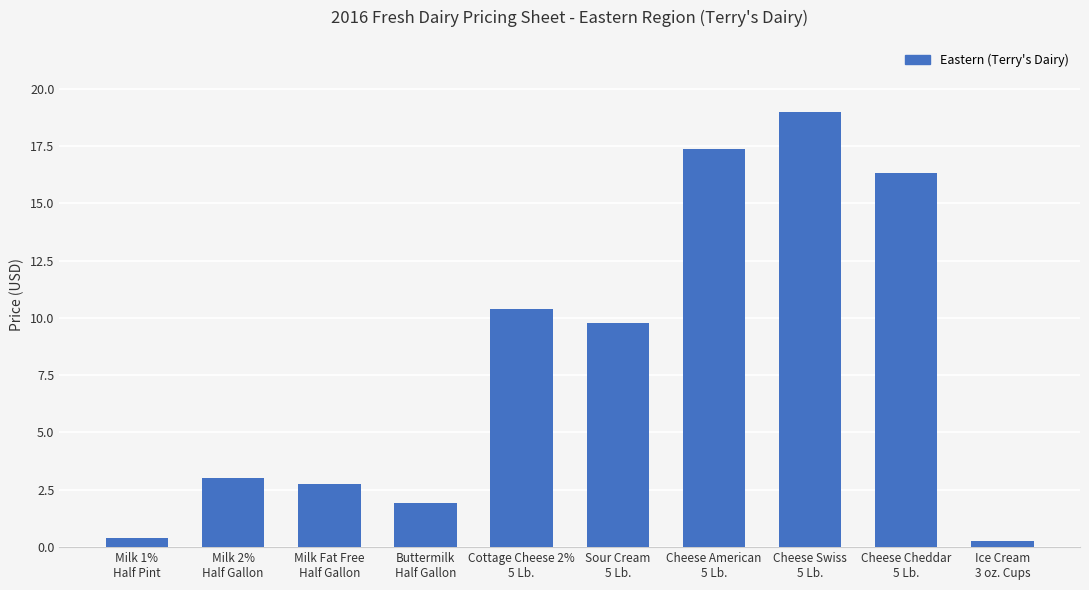

Count the number of categories in the chart.

10